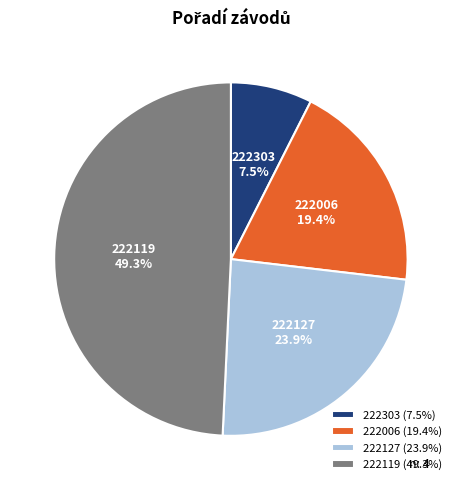

Is it true that 222006 is 28% of the pie?

False